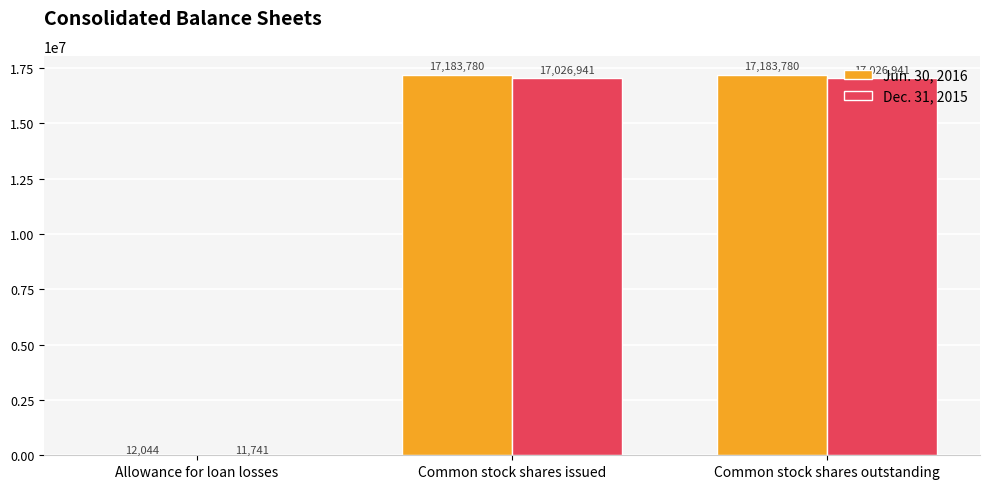

Count the Dec. 31, 2015 values in the range 11741 to 17026941.

3